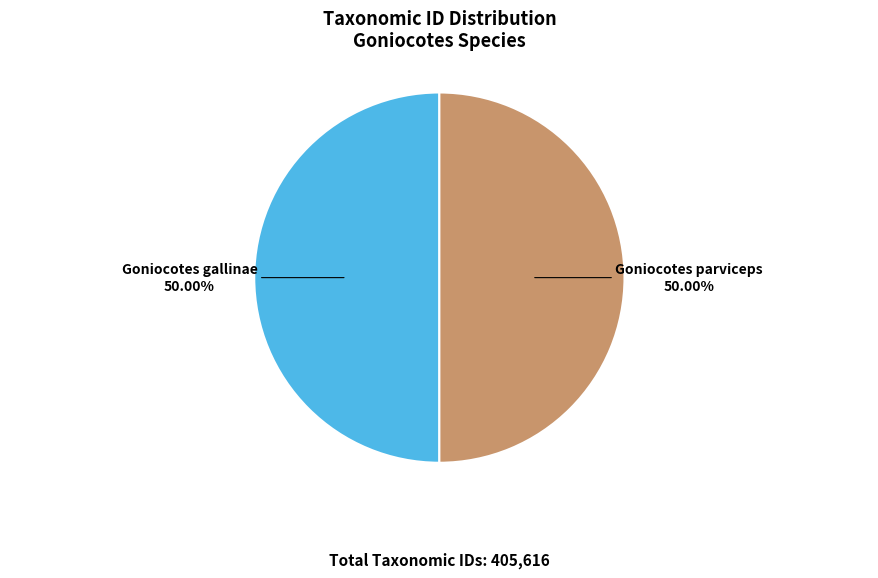

Do Goniocotes parviceps and Goniocotes gallinae together represent more than half of the pie?

Yes